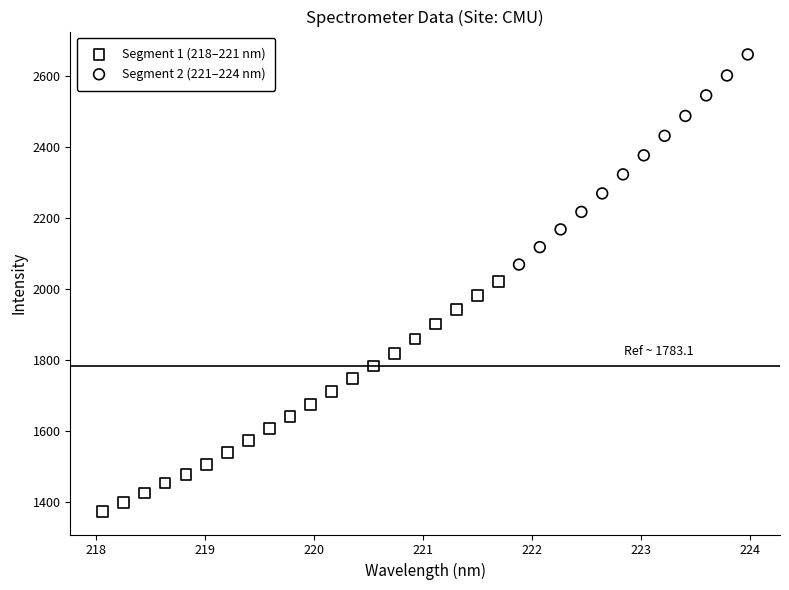

Which series reaches the minimum Y coordinate?

Segment 1 (218–221 nm)